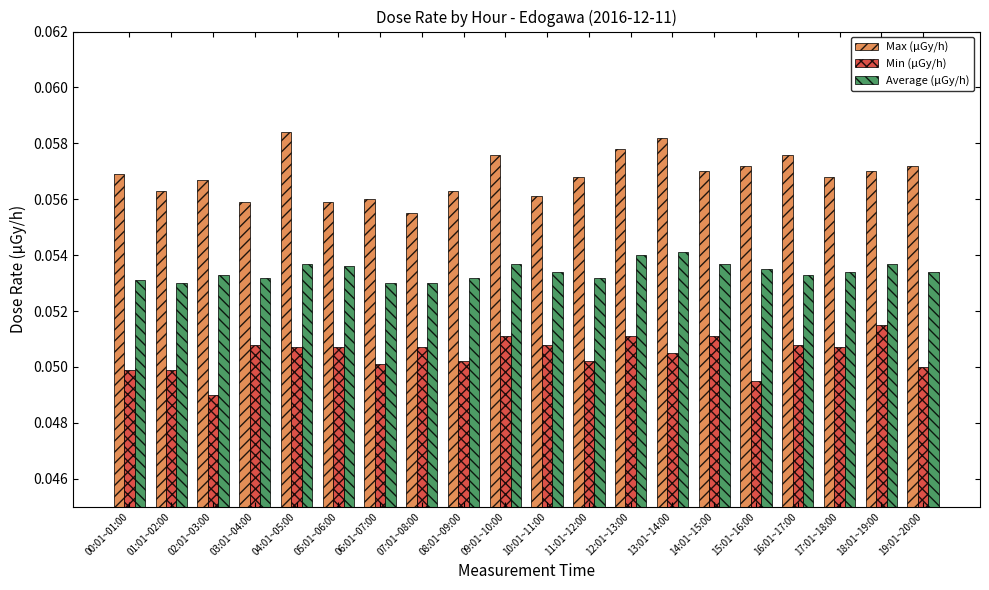

Rank the series by their average value, from lowest to highest.

Min (μGy/h), Average (μGy/h), Max (μGy/h)